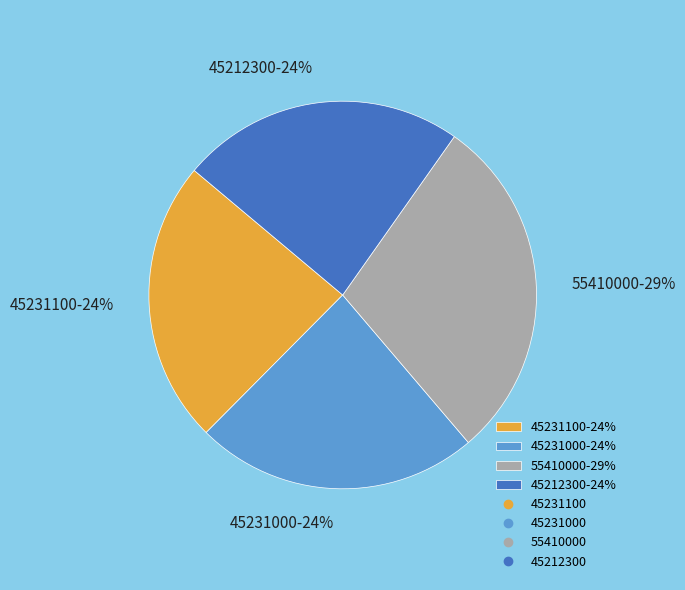

Does any single category account for the majority?

No